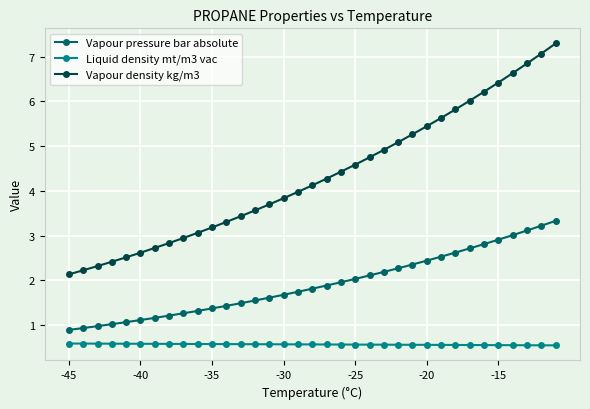

True or false: Vapour pressure bar absolute and Liquid density mt/m3 vac intersect in this chart.

False